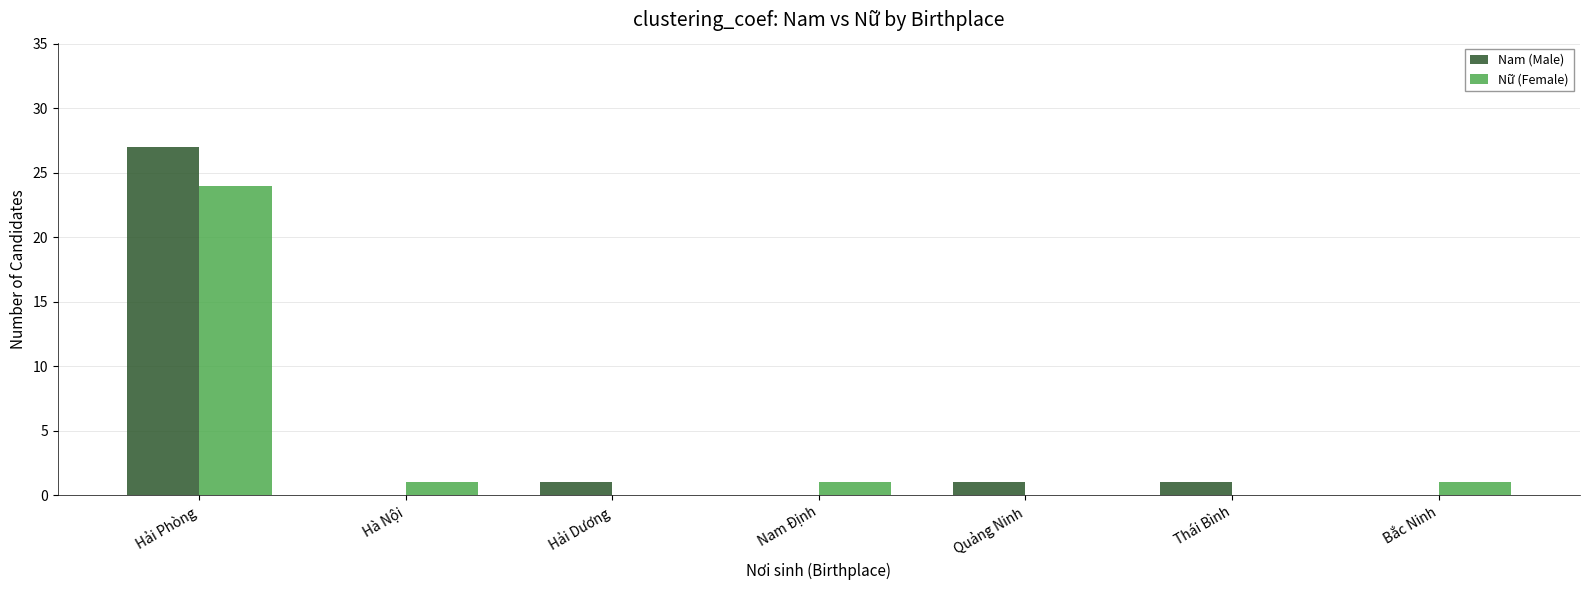

How many series are shown in this chart?

2